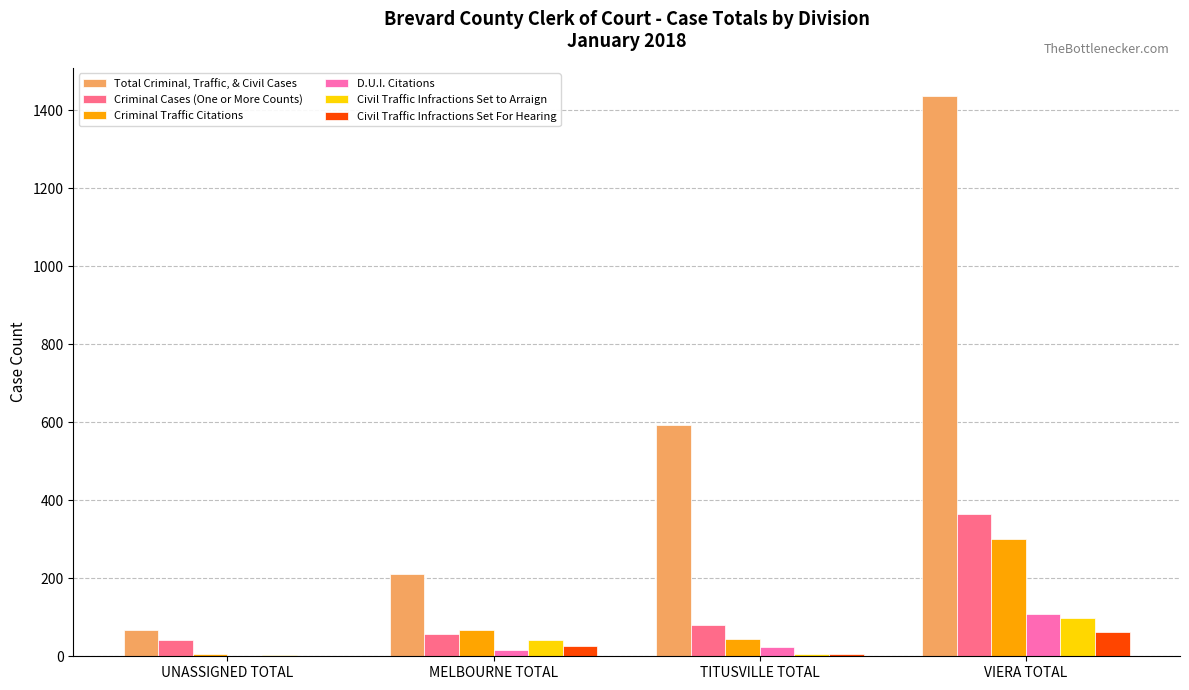

What is the spread (max minus min) of values at VIERA TOTAL?

1376